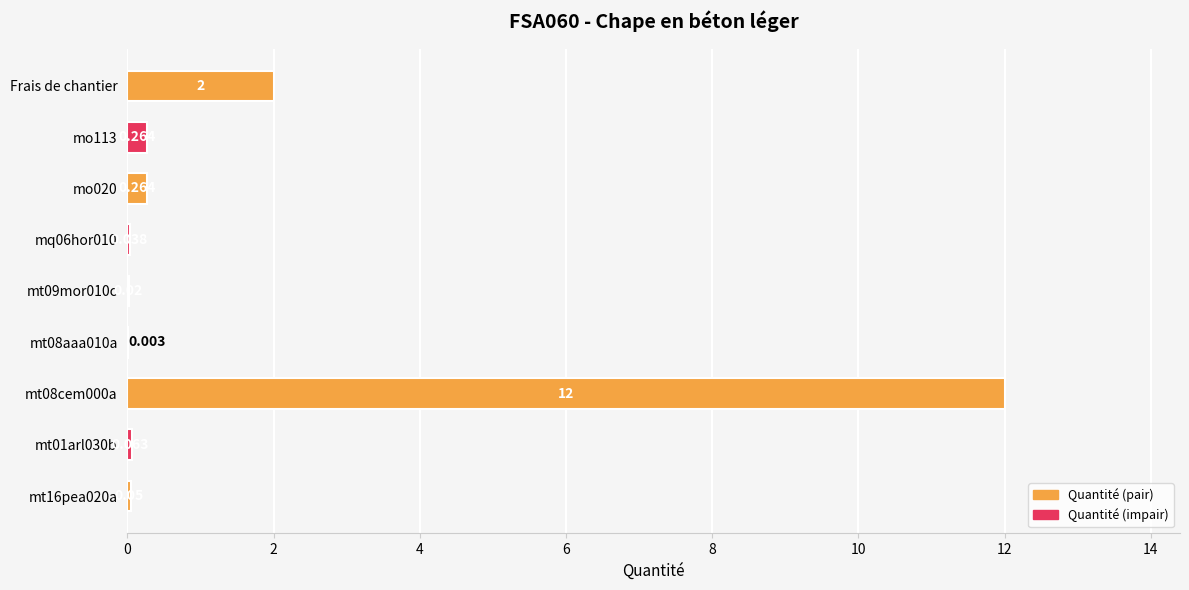

Where is the data nearest to the value 6?

Frais de chantier